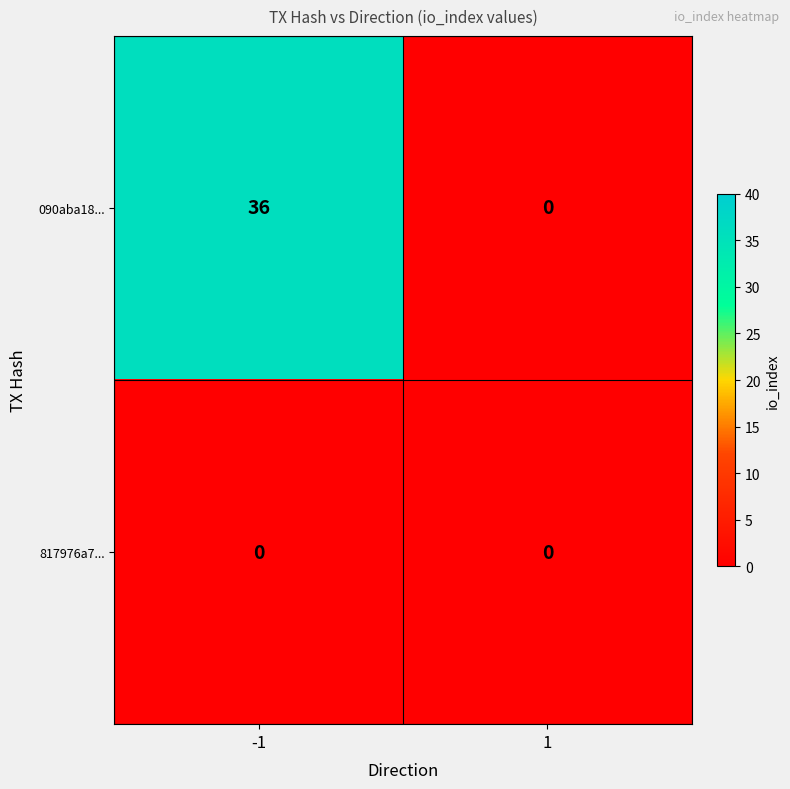

Reading left to right, what are all the values shown in this chart?

090aba18...: 36	0
817976a7...: 0	0